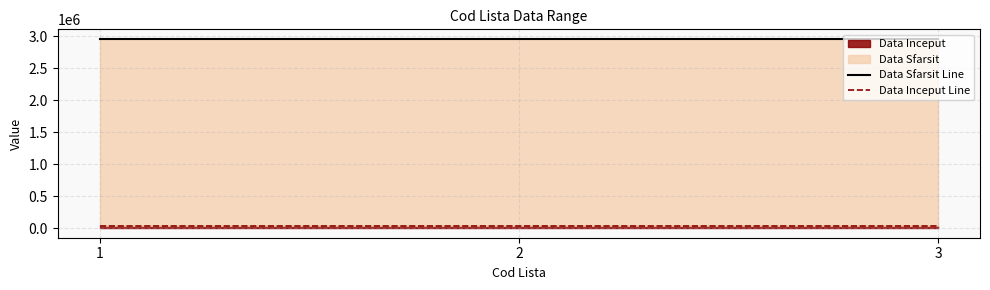

True or false: Data Inceput Line has a value of 14316 at 3.

False